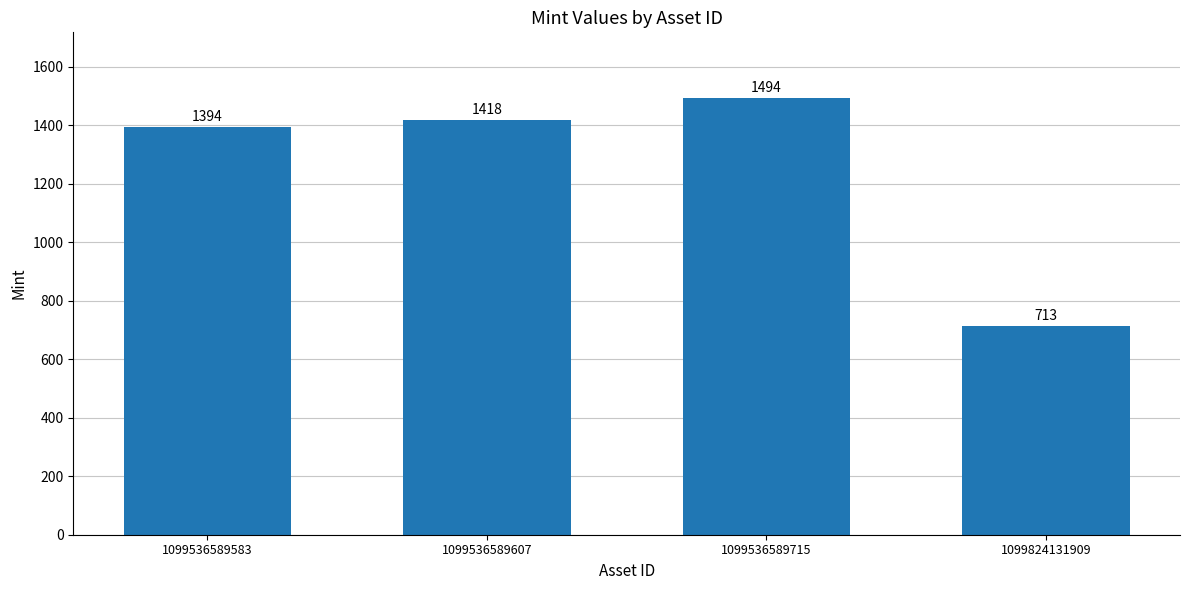

Rank the categories by value from highest to lowest.

1099536589715, 1099536589607, 1099536589583, 1099824131909